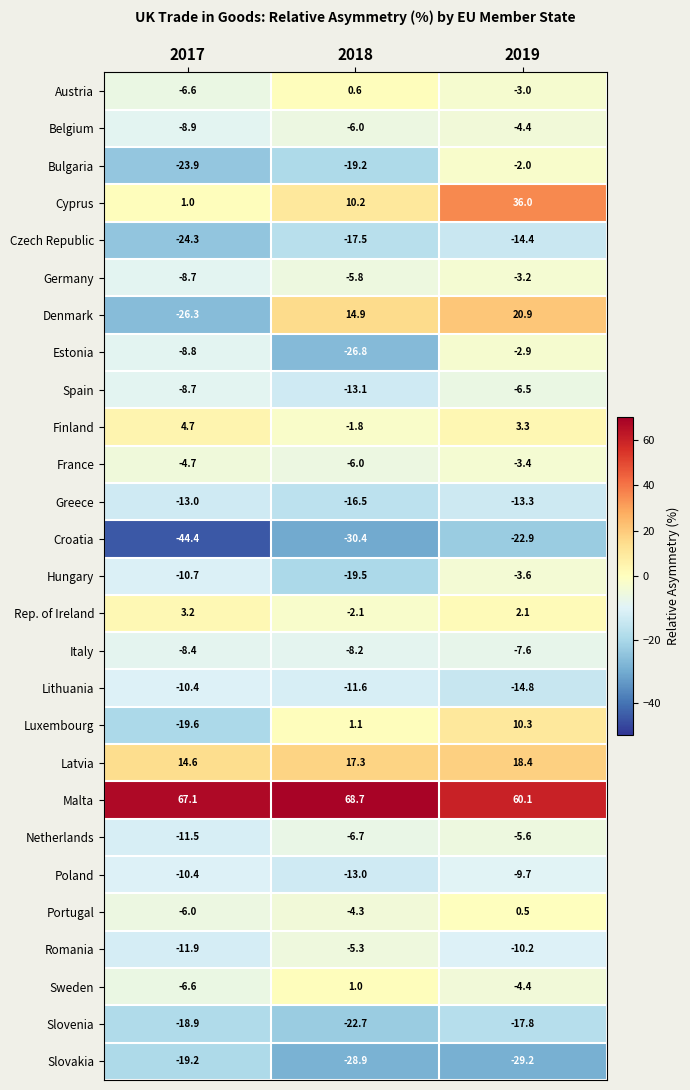

Which category has the lowest value across all series?

2017